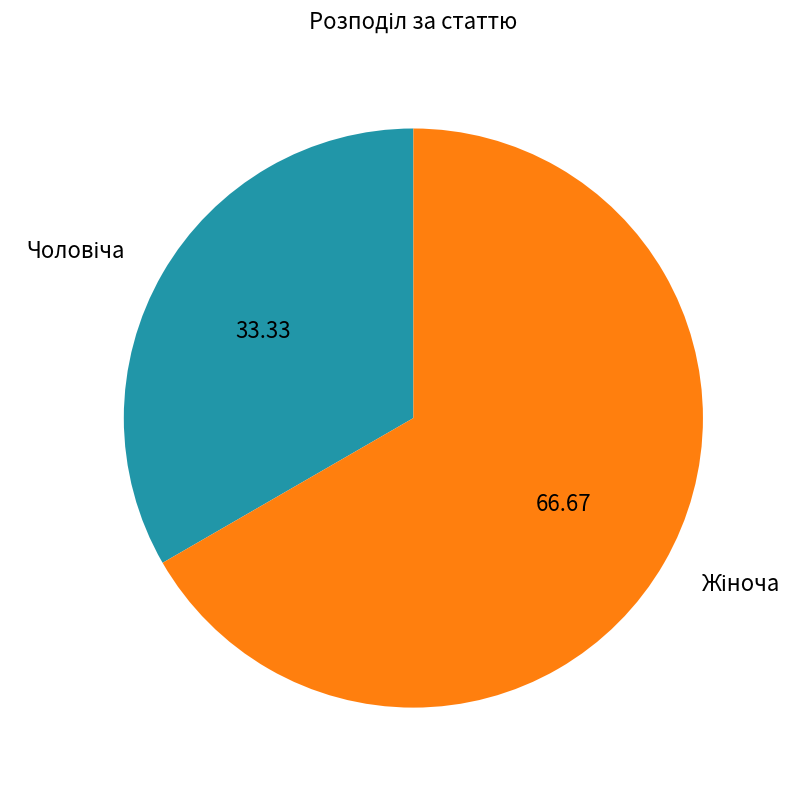

Is there a majority slice in this chart?

Yes